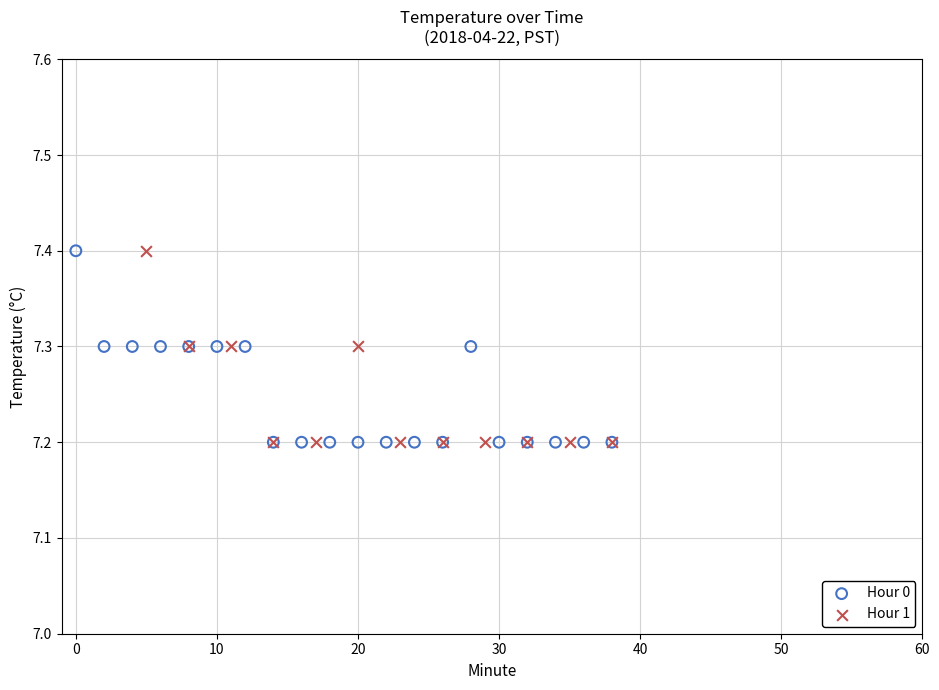

What are all the series names shown in the legend?

Hour 0, Hour 1